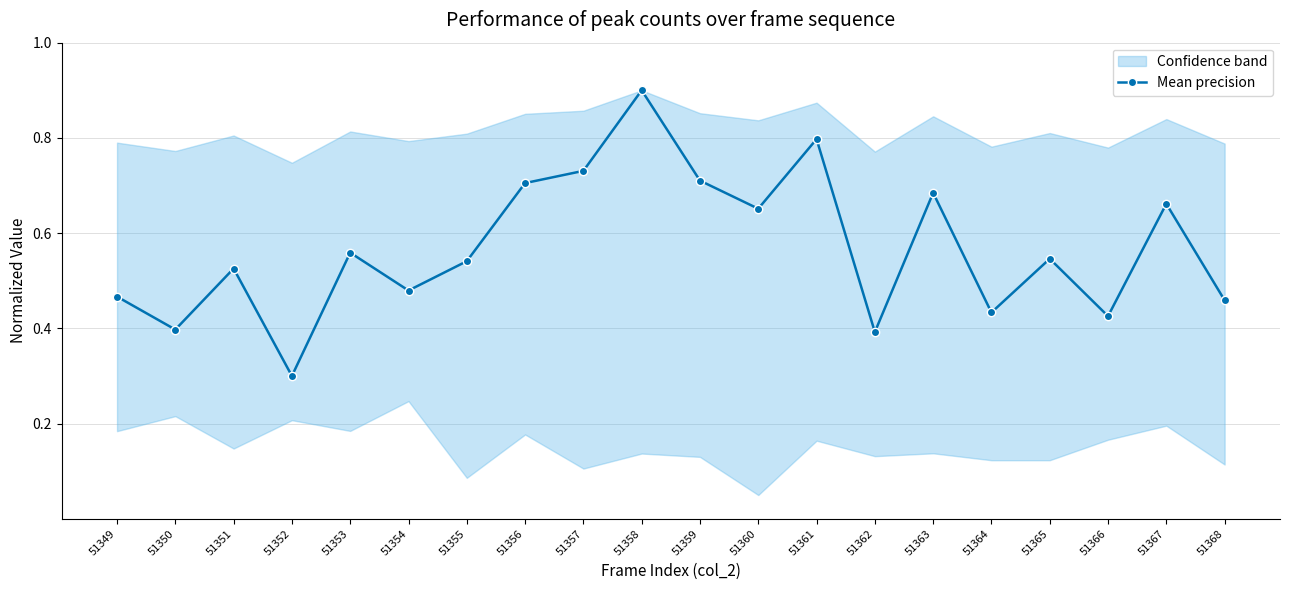

Reading right to left, extract all data points from this chart.

51368=0.5	51367=0.7	51366=0.4	51365=0.5	51364=0.4	51363=0.7	51362=0.4	51361=0.8	51360=0.7	51359=0.7	51358=0.9	51357=0.7	51356=0.7	51355=0.5	51354=0.5	51353=0.6	51352=0.3	51351=0.5	51350=0.4	51349=0.5